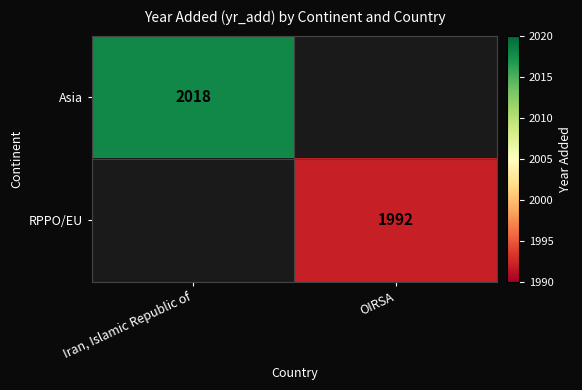

The value of RPPO/EU at OIRSA is 988. True or false?

False